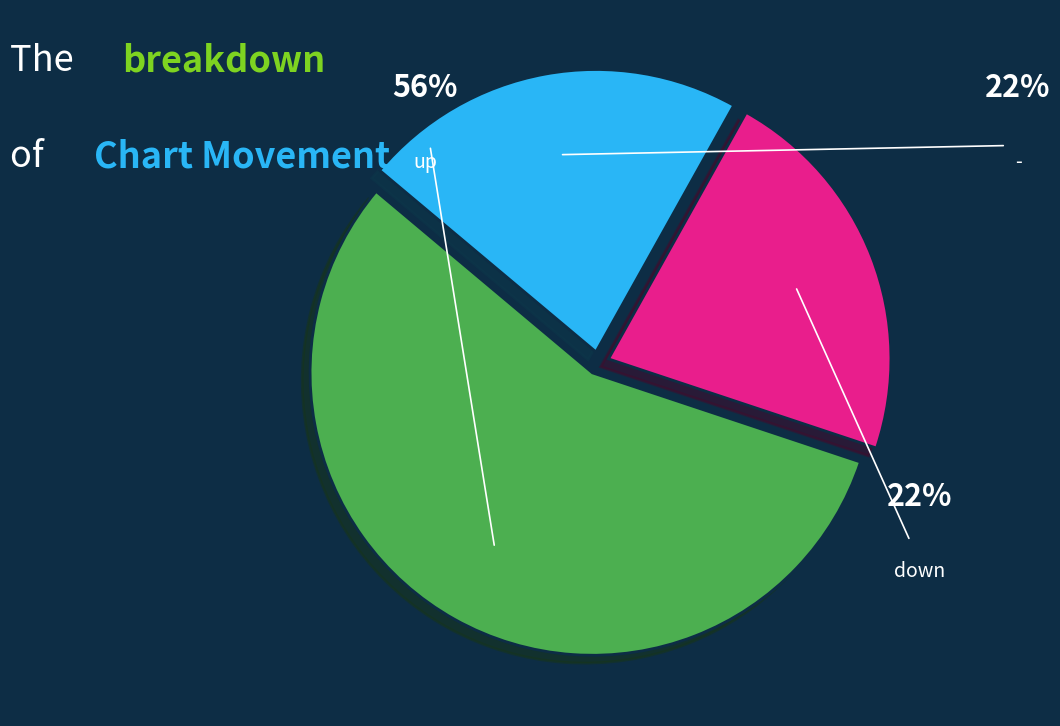

Which category has the biggest portion of the pie?

up